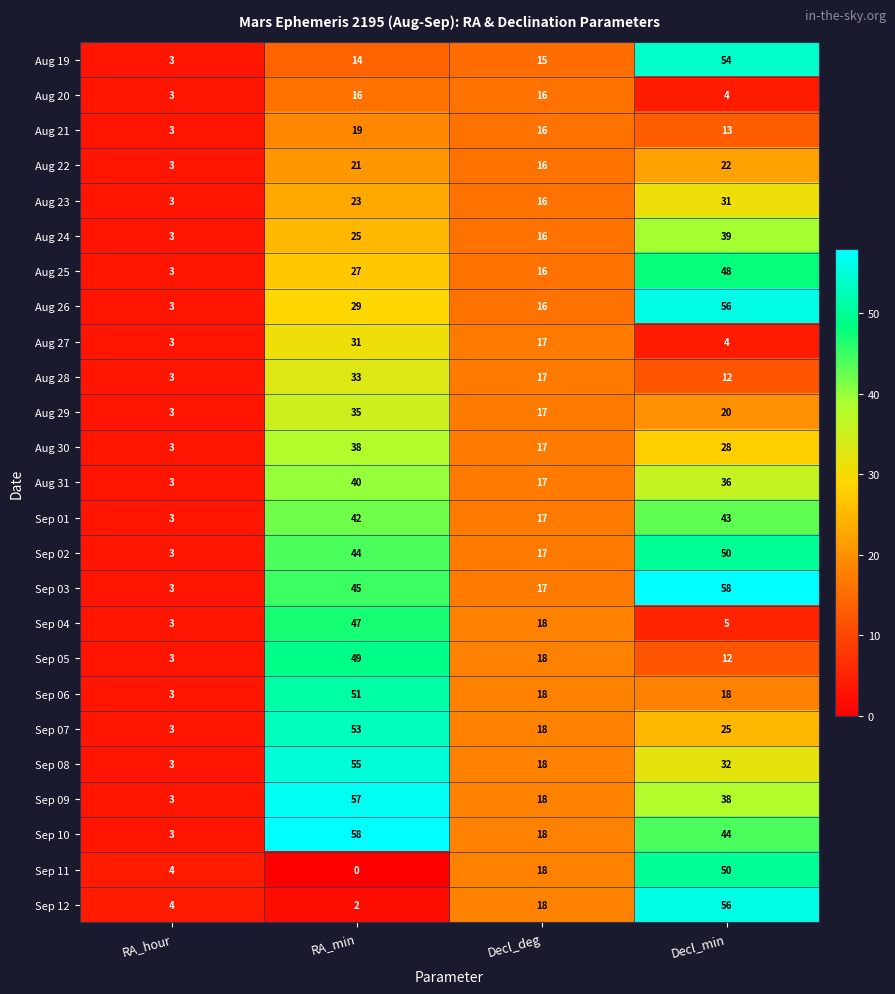

What is the spread (max minus min) of values at Decl_deg?

3